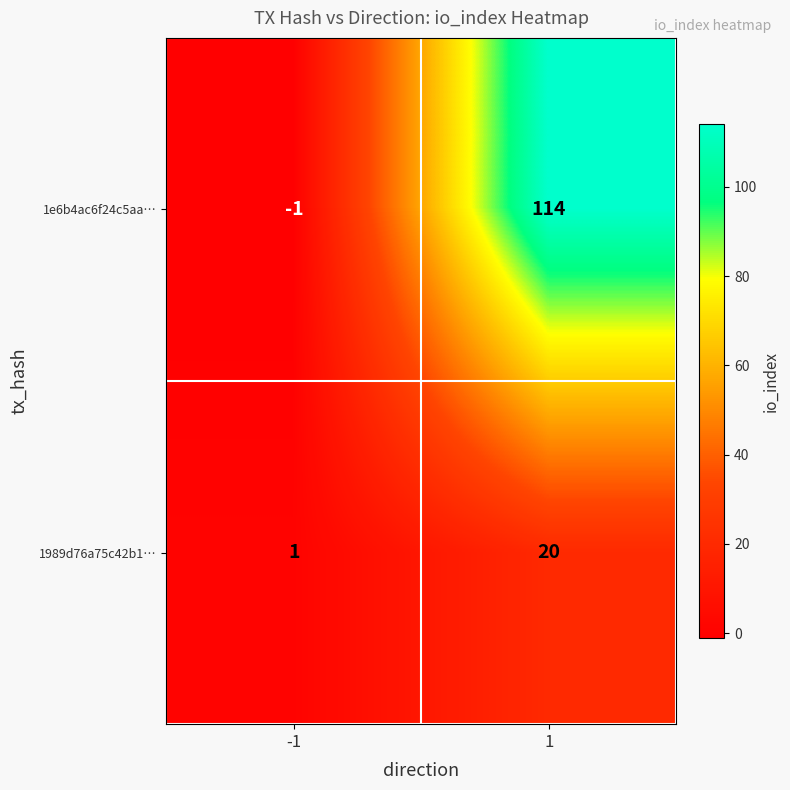

Reading left to right, transcribe all the data shown in this chart.

1e6b4ac6f24c5aa…: -1	114
1989d76a75c42b1…: 1	20